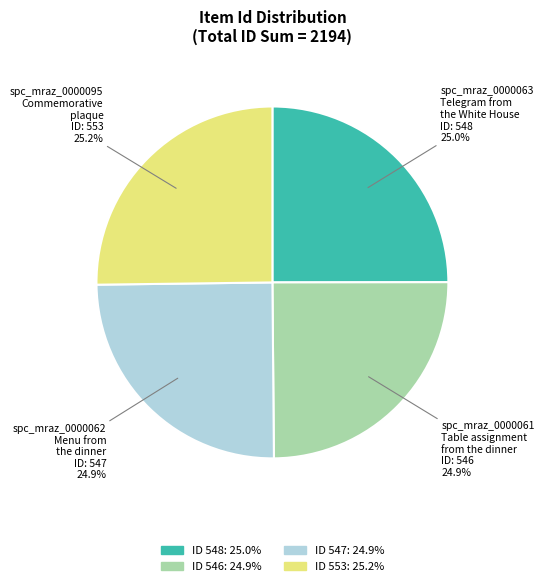

Is there any slice that represents more than half of the pie?

No